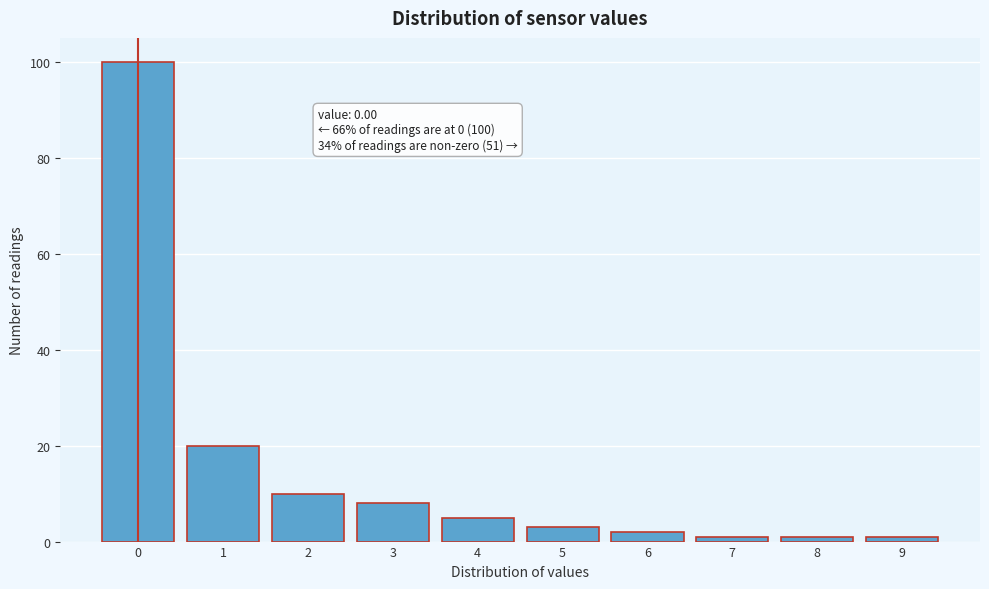

Over which range of the x-axis is the bar tallest?

-0.5 to 0.5